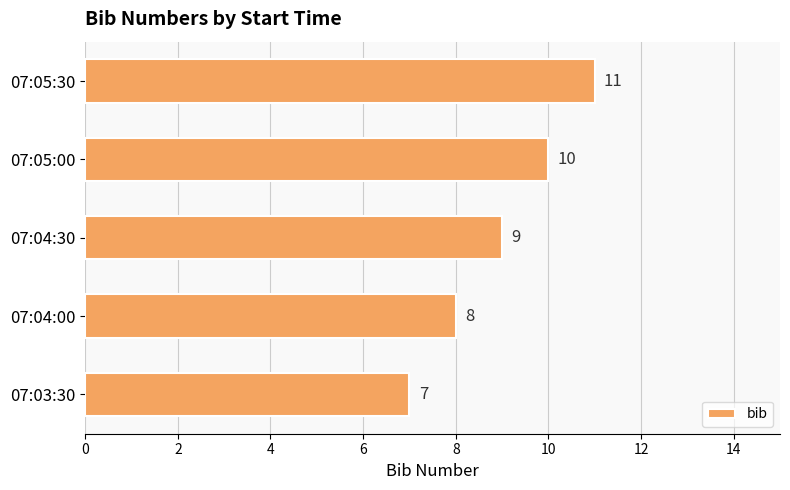

What is the sum of all values?

45